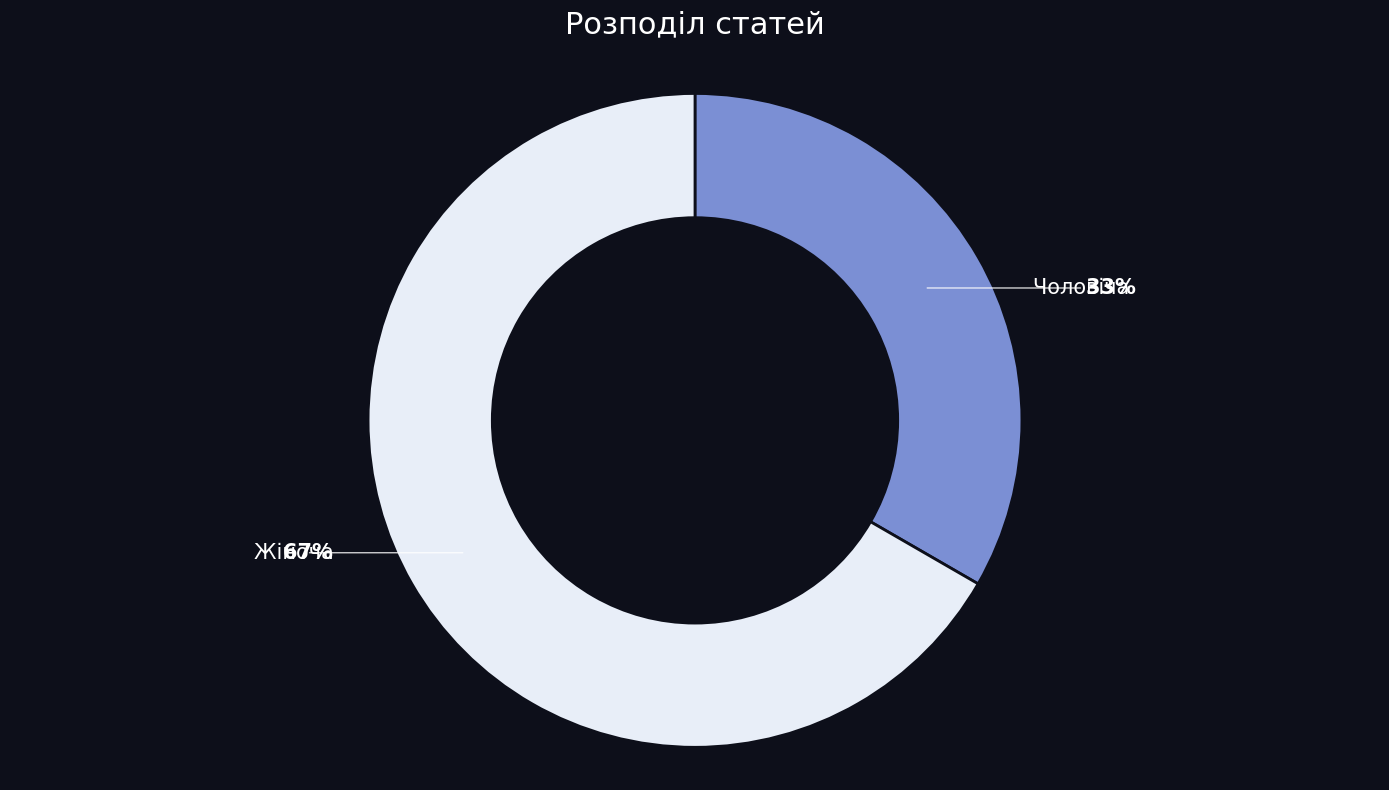

What is the smallest slice in the pie chart?

Чоловіча